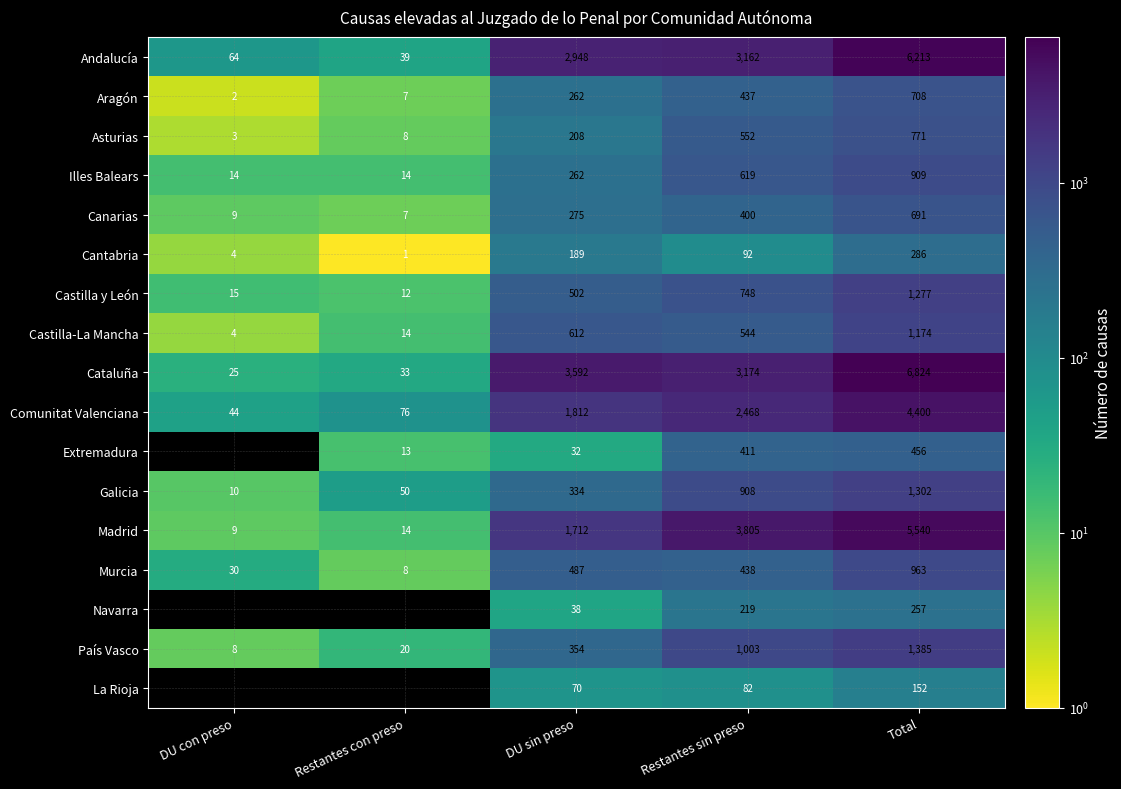

Which series has the largest range (max minus min)?

Cataluña